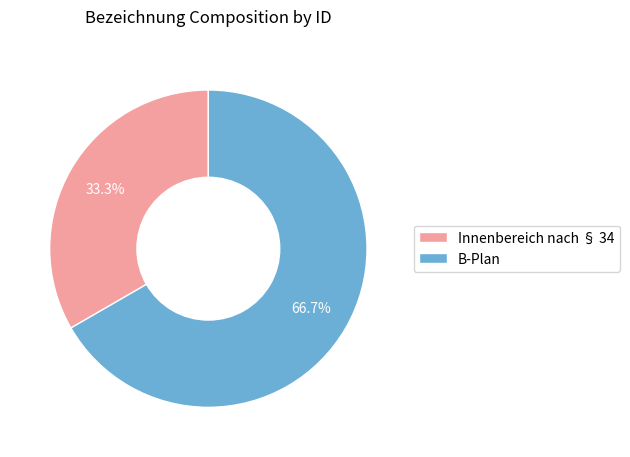

Do Innenbereich nach § 34 and B-Plan together represent more than half of the pie?

Yes